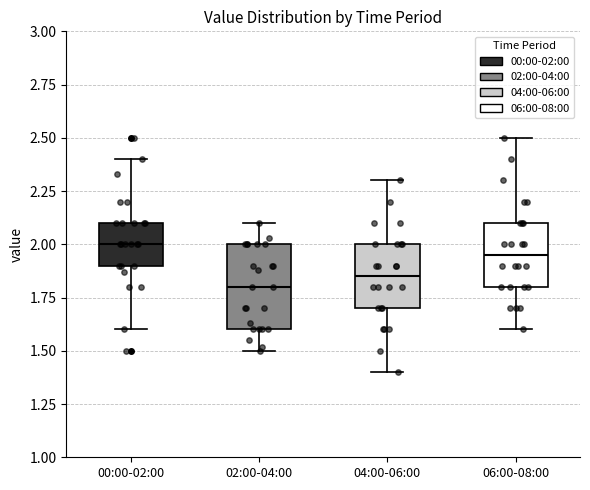

Which box is the tallest, from its lower edge to its upper edge?

02:00-04:00